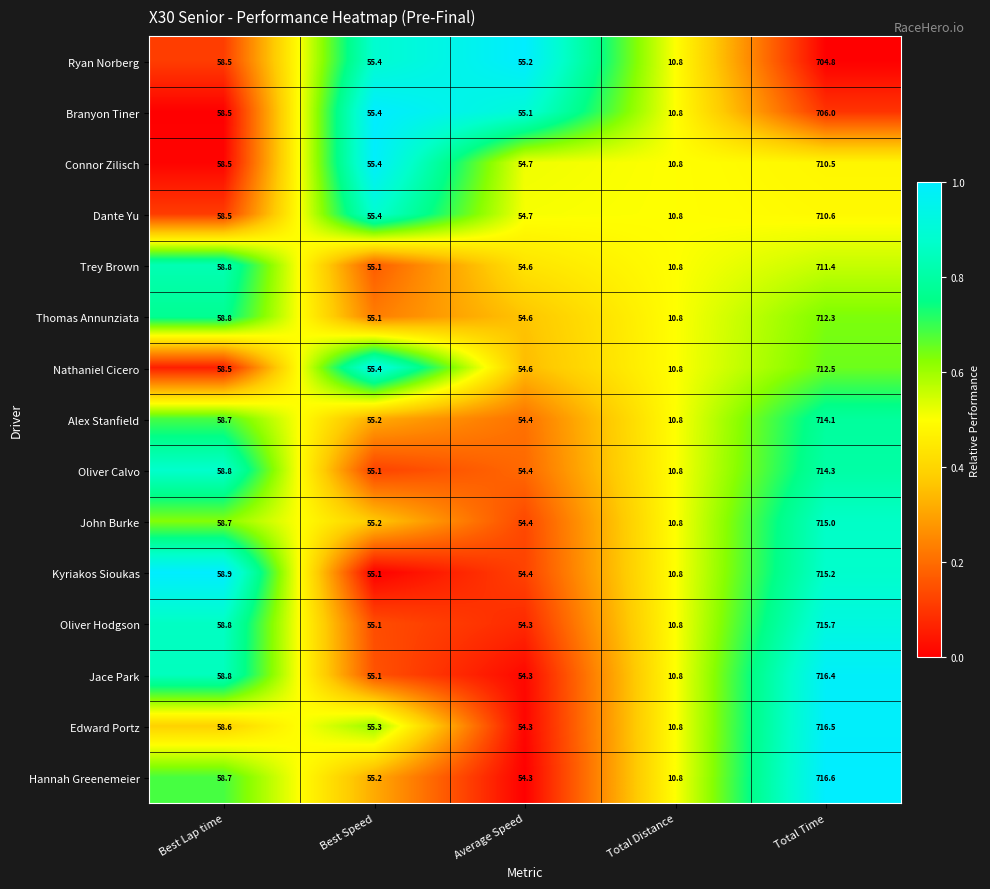

How many series are shown in this chart?

15